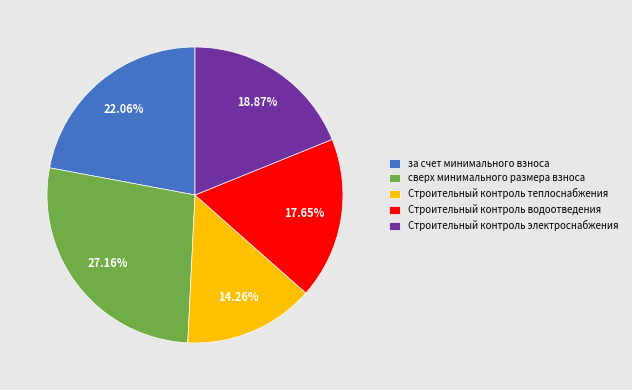

Is сверх минимального размера взноса the majority of the pie?

No